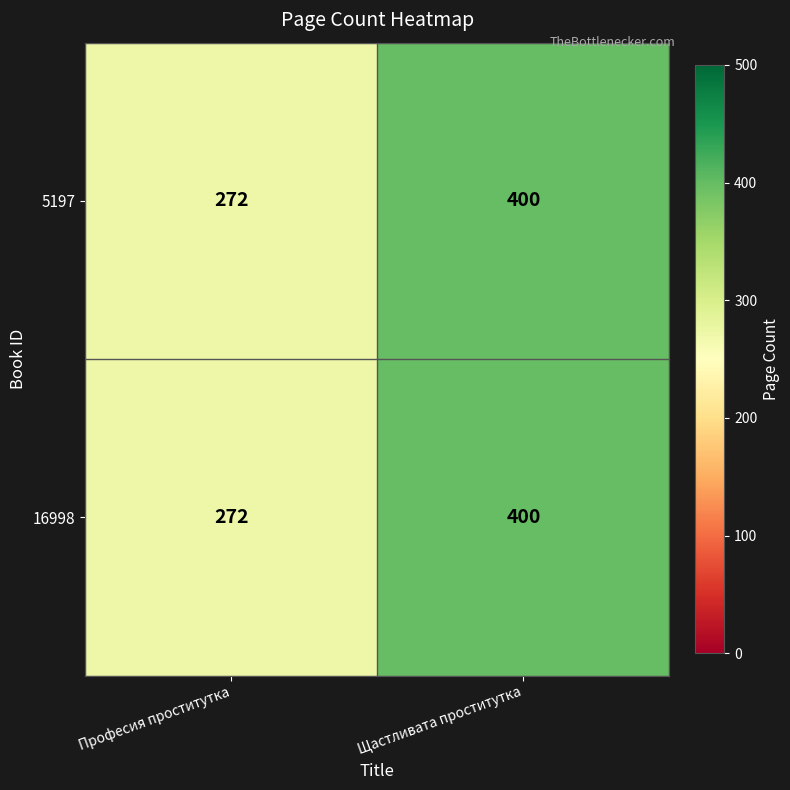

What is the sum of all 5197 values?

672